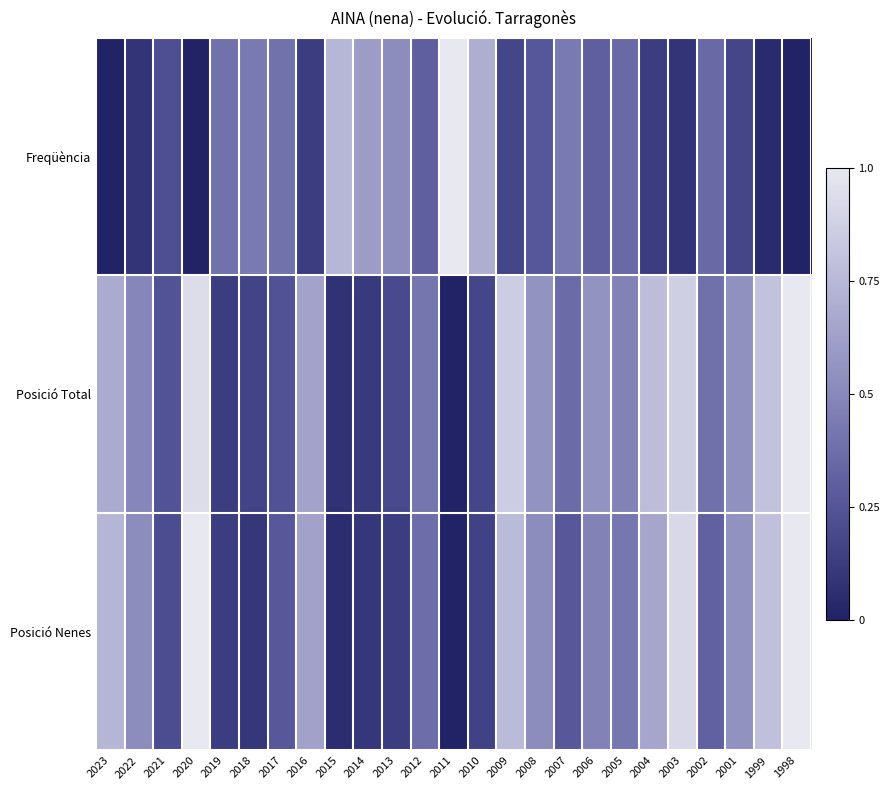

Between 2007 and 1999, which series saw the biggest shift?

Posició Nenes